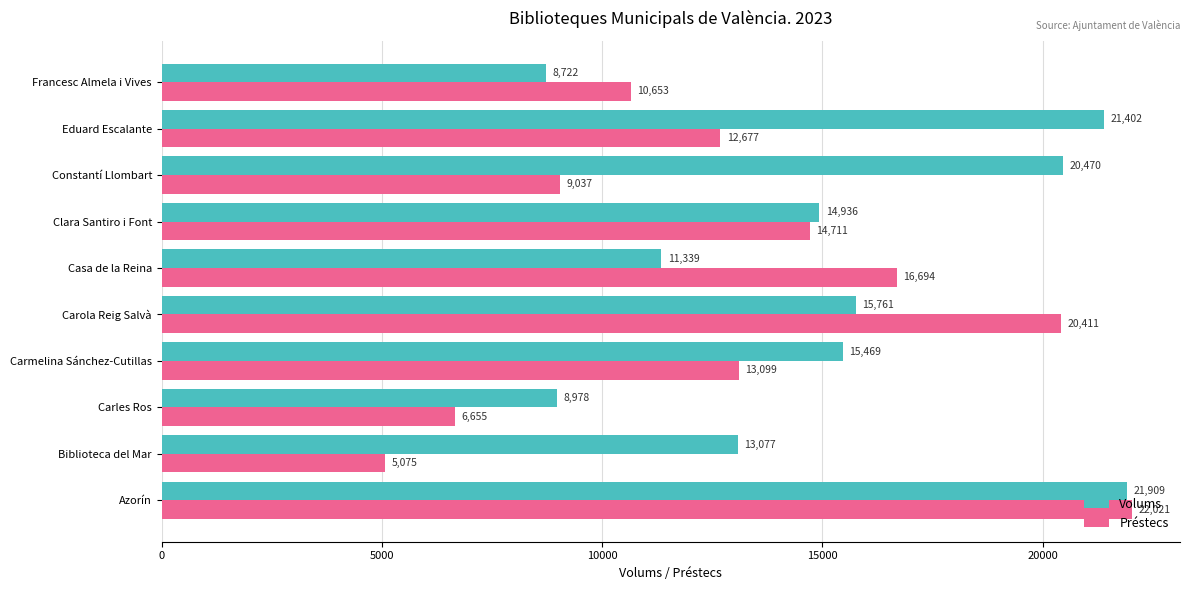

Which category has the lowest value in the Volums series?

Francesc Almela i Vives